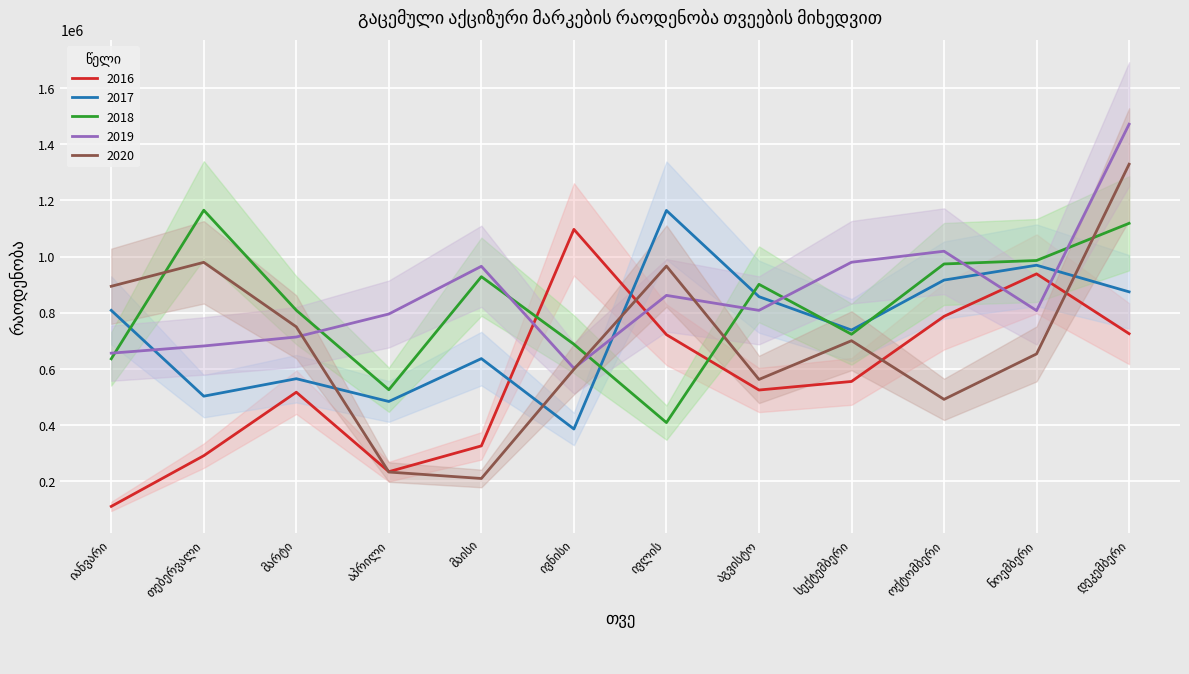

Reading left to right, what are all the values shown in this chart?

2016: იანვარი=109554	თებერვალი=290254	მარტი=516484	აპრილი=233305	მაისი=325199	ივნისი=1096792	ივლის=721543	აგვისტო=524253	სექტემბერი=554791	ოქტომბერი=786861	ნოემბერი=938289	დეკემბერი=725026
2017: იანვარი=808172	თებერვალი=502327	მარტი=564599	აპრილი=483440	მაისი=636206	ივნისი=385359	ივლის=1164191	აგვისტო=856965	სექტემბერი=738035	ოქტომბერი=916051	ნოემბერი=969048	დეკემბერი=874155
2018: იანვარი=635530	თებერვალი=1165058	მარტი=808600	აპრილი=525270	მაისი=928190	ივნისი=687503	ივლის=408201	აგვისტო=900962	სექტემბერი=723000	ოქტომბერი=973536	ნოემბერი=985857	დეკემბერი=1118342
2019: იანვარი=655634	თებერვალი=681287	მარტი=713235	აპრილი=795180	მაისი=965224	ივნისი=601810	ივლის=861562	აგვისტო=808146	სექტემბერი=979700	ოქტომბერი=1018900	ნოემბერი=807394	დეკემბერი=1471556
2020: იანვარი=893964	თებერვალი=979300	მარტი=749378	აპრილი=232000	მაისი=209000	ივნისი=598236	ივლის=966000	აგვისტო=562000	სექტემბერი=700000	ოქტომბერი=491000	ნოემბერი=653000	დეკემბერი=1329000